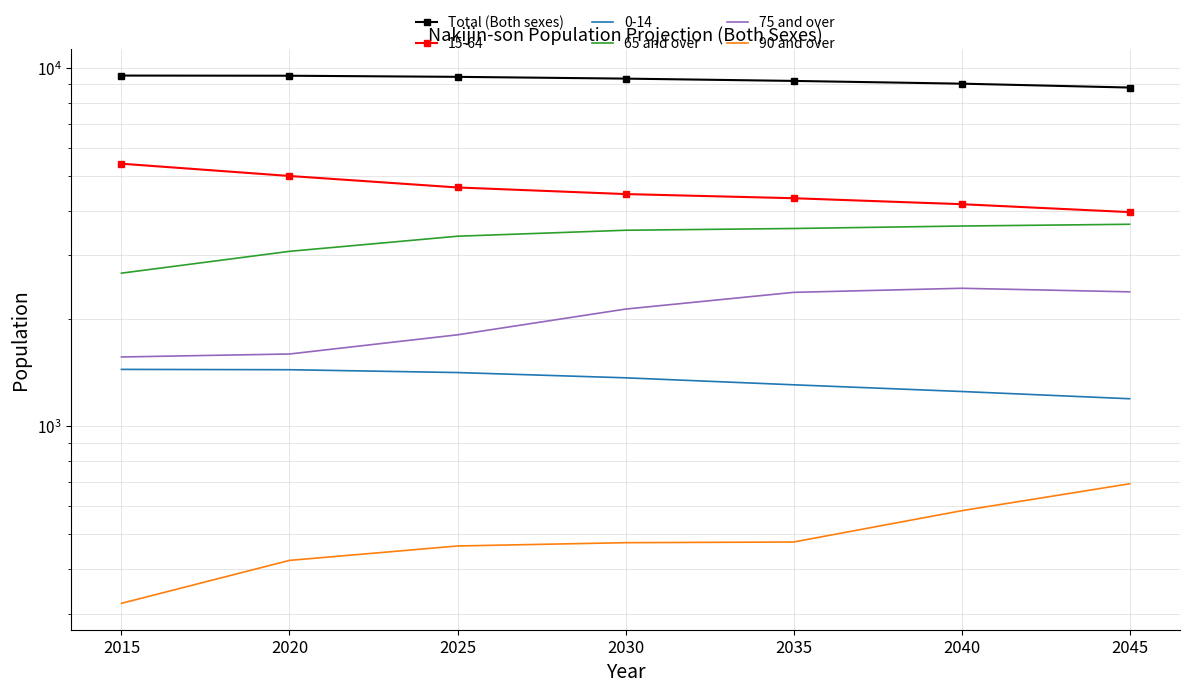

Reading left to right, list all the values displayed in this chart.

Total (Both sexes): 2015=9531	2020=9521	2025=9453	2030=9346	2035=9209	2040=9048	2045=8825
65 and over: 2015=2678	2020=3081	2025=3395	2030=3528	2035=3568	2040=3625	2045=3666
75 and over: 2015=1563	2020=1593	2025=1802	2030=2126	2035=2367	2040=2430	2045=2375
90 and over: 2015=321	2020=423	2025=464	2030=474	2035=476	2040=582	2045=692